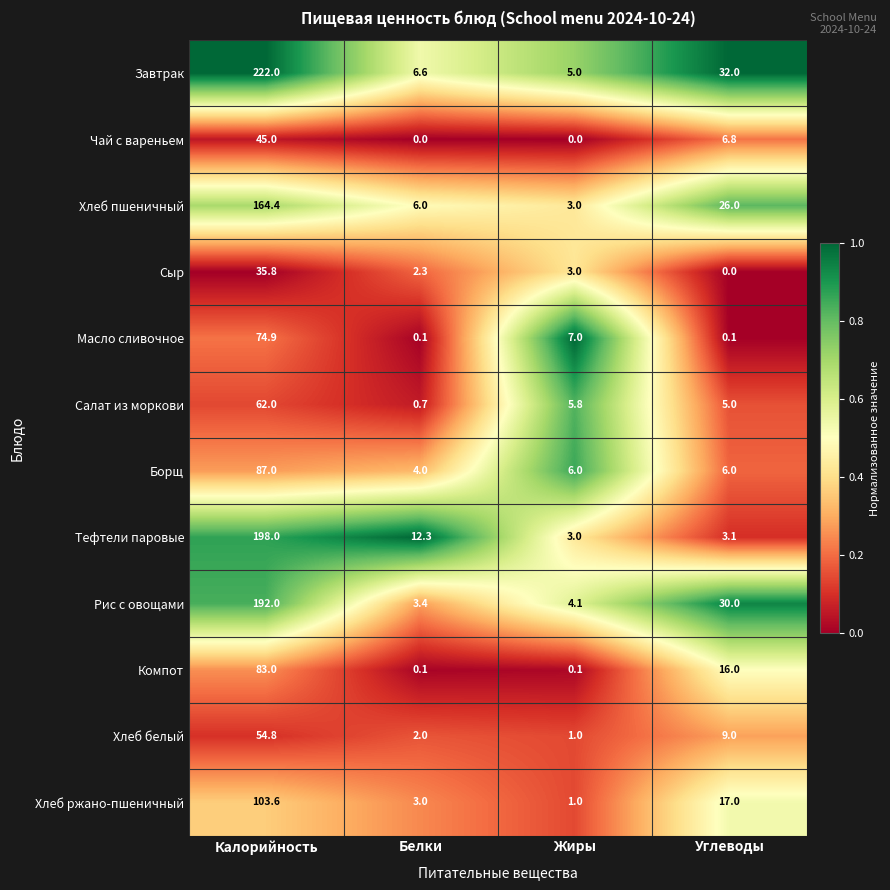

The Завтрак series shows 5.0 at Жиры. True or false?

True